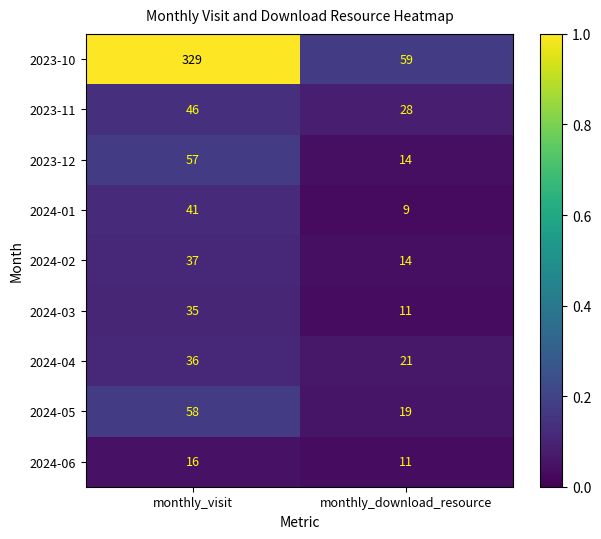

Count the number of data series in this chart.

9